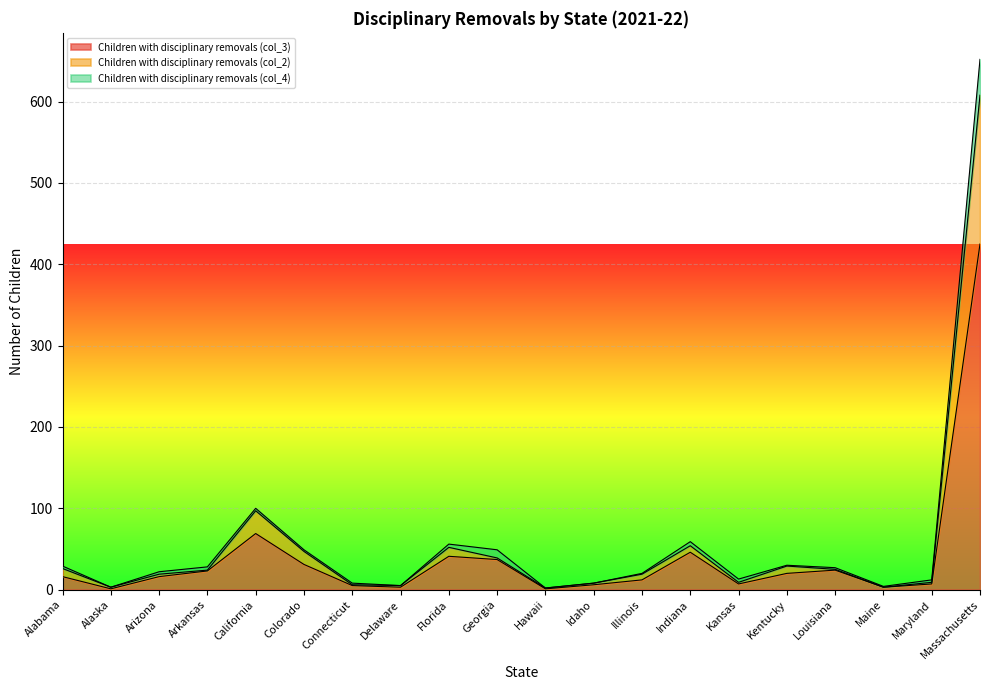

At which category is the sum across all series the highest?

Massachusetts